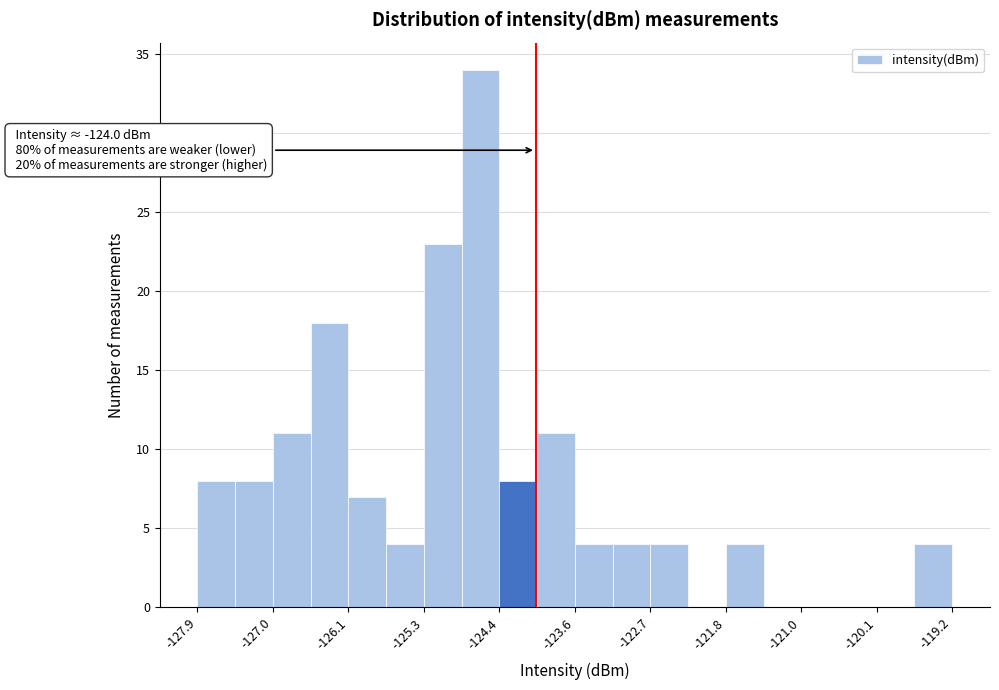

Which range on the x-axis has the tallest bar?

-124.8 to -124.4